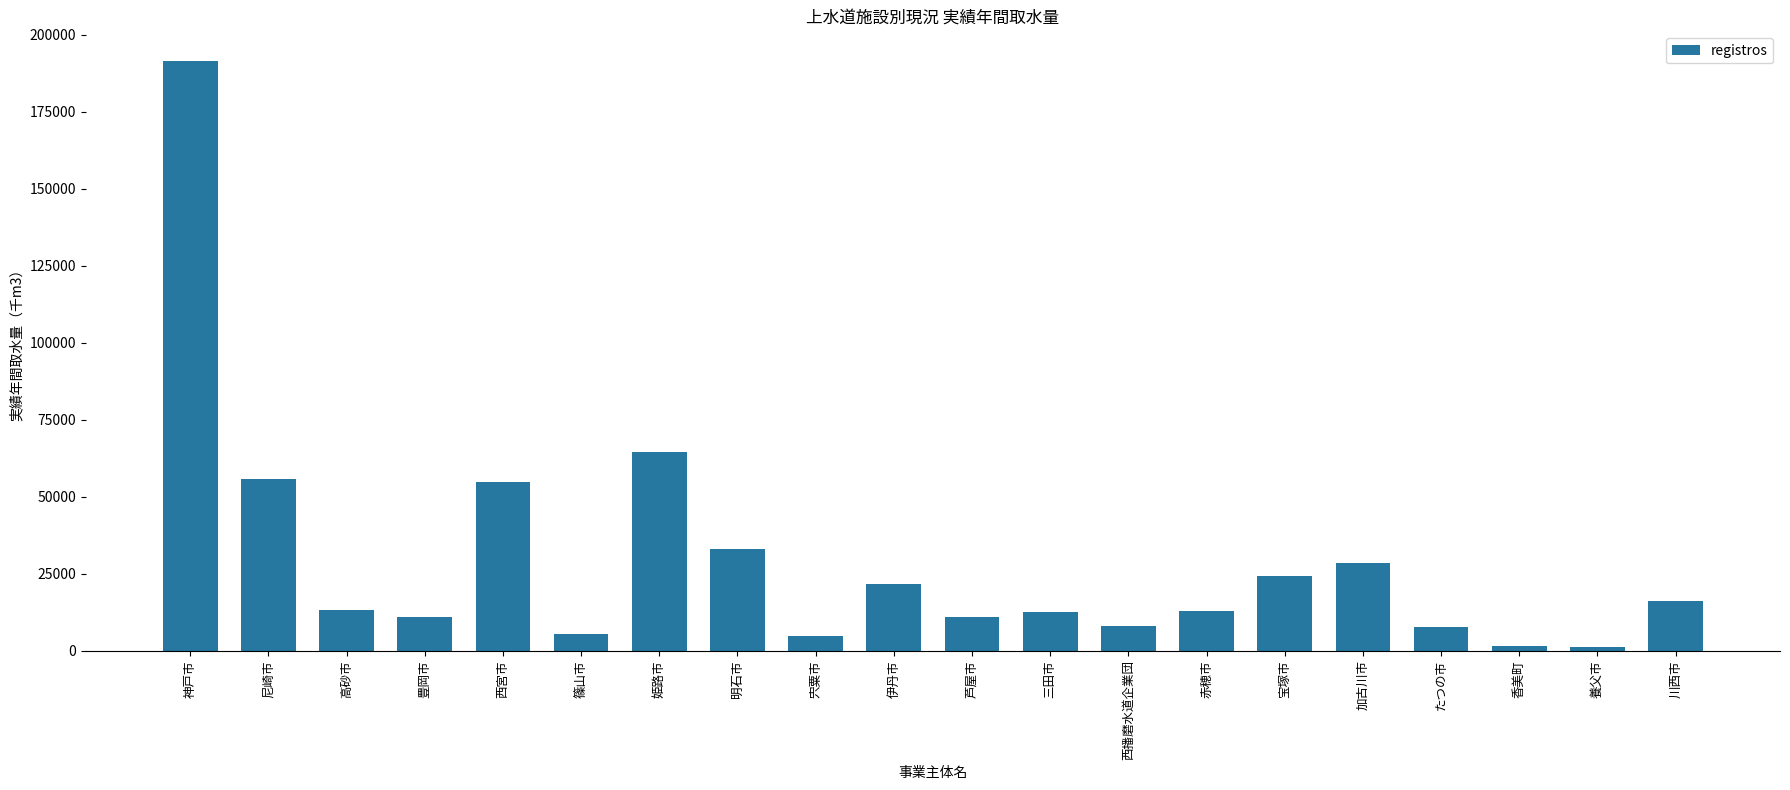

What is the label of the 15th bar from the right?

篠山市